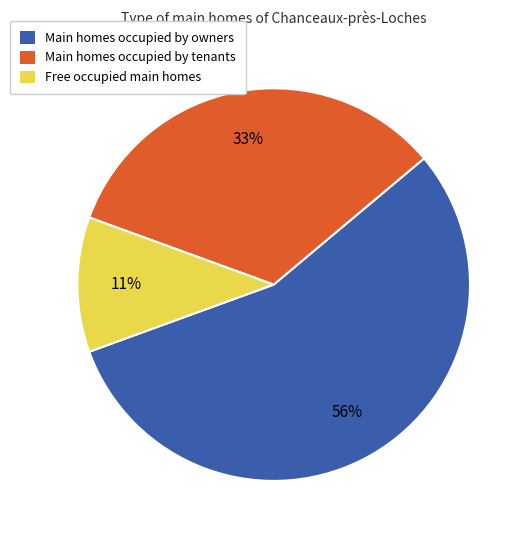

True or false: Main homes occupied by owners accounts for 56% of the total.

True